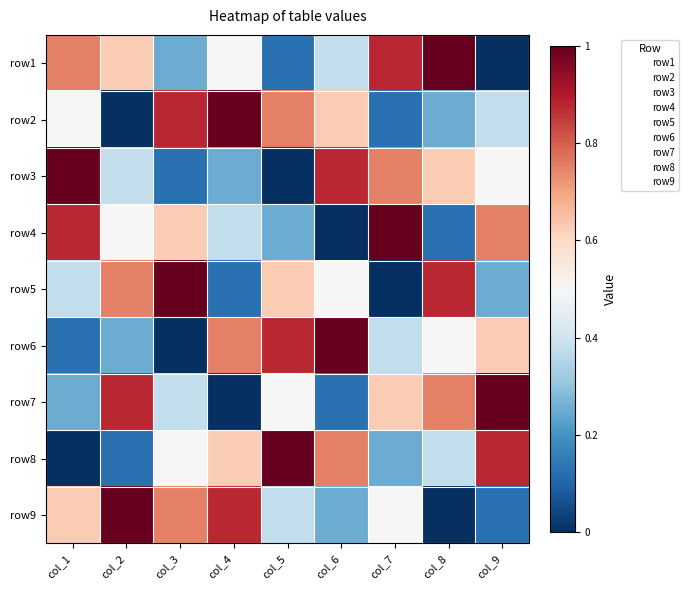

Between col_5 and col_6, which is larger?

col_6